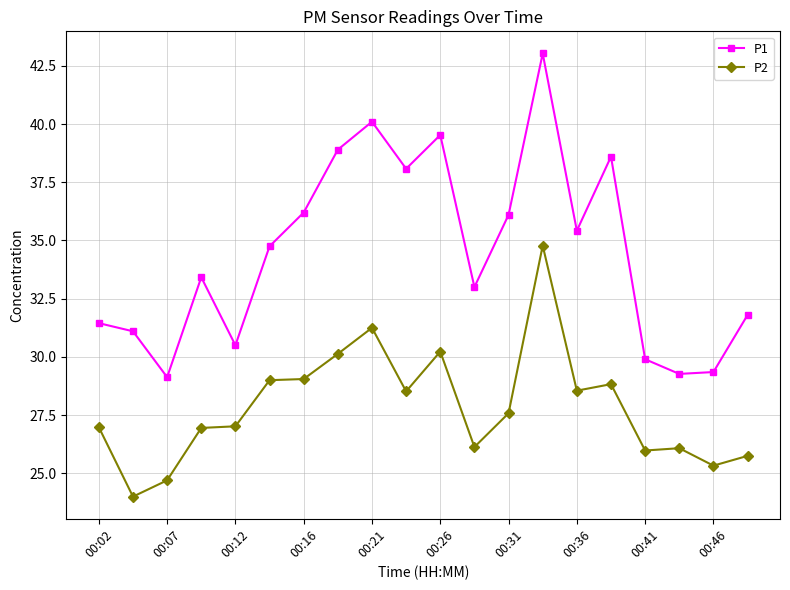

What is the sum of all P1 values?

689.6